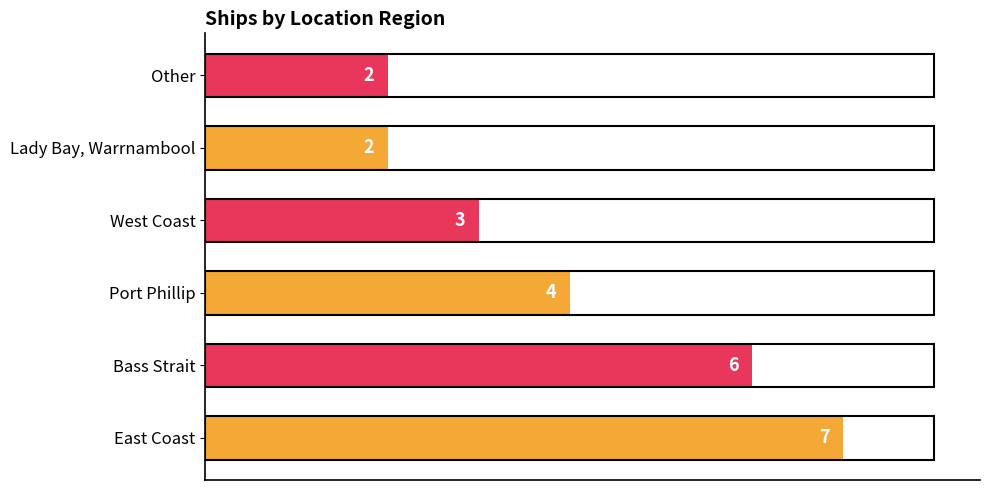

Reading top to bottom, transcribe all the data shown in this chart.

2	2	3	4	6	7